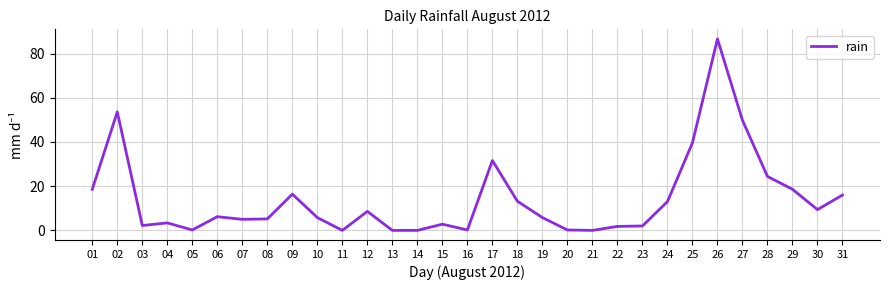

Where is the data nearest to the value 43?

25